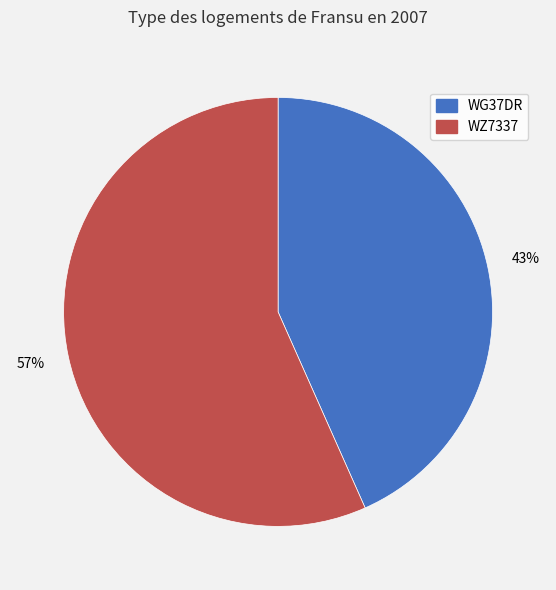

What percentage is the WG37DR slice, to the nearest percent?

43%